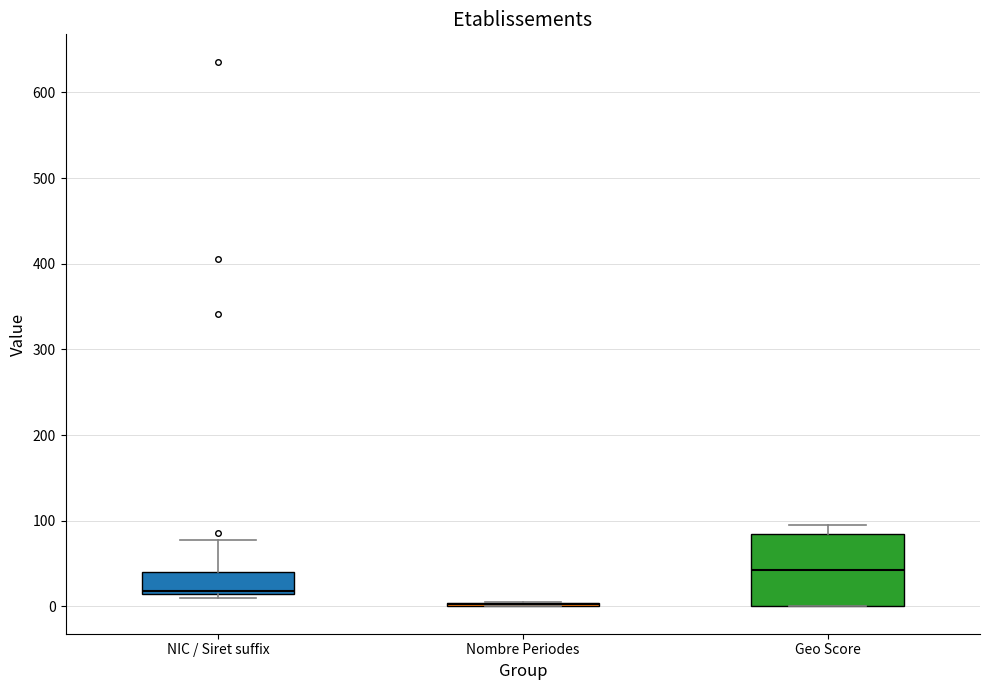

Reading left to right, read every box against the y-axis: the position of its median line, the range the box covers, and the ends of its whiskers. The values are not printed on the chart, so give them approximately, as read against the axis.

NIC / Siret suffix: median 20, box 10 to 40, whiskers 10 (just below the box's lower edge) to 80
Nombre Periodes: box collapsed to a line at 0, whiskers 0 to 10
Geo Score: median 40, box 0 to 90, whiskers 0 to 100